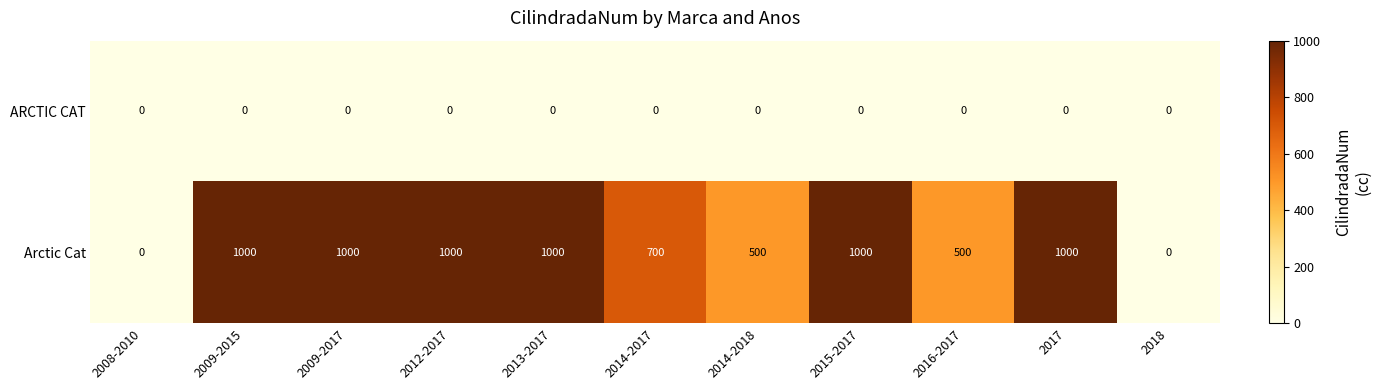

Count the number of categories in the chart.

11